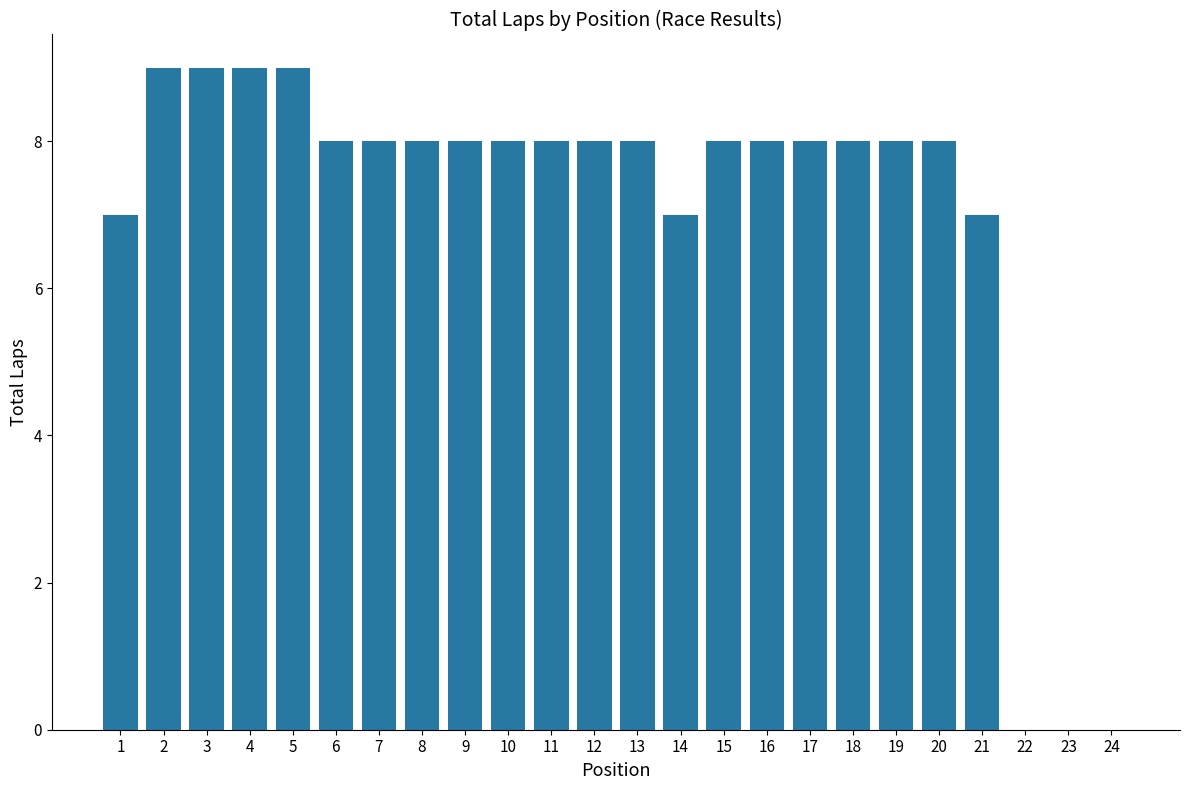

Which has a higher value, 10 or 3?

3